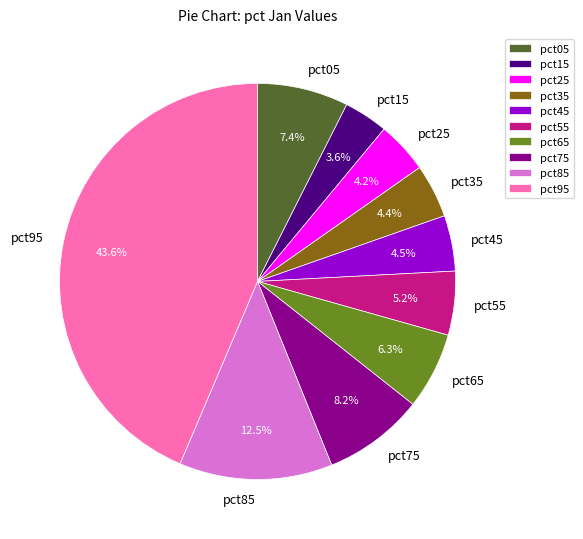

What is the smallest slice in the pie chart?

pct15